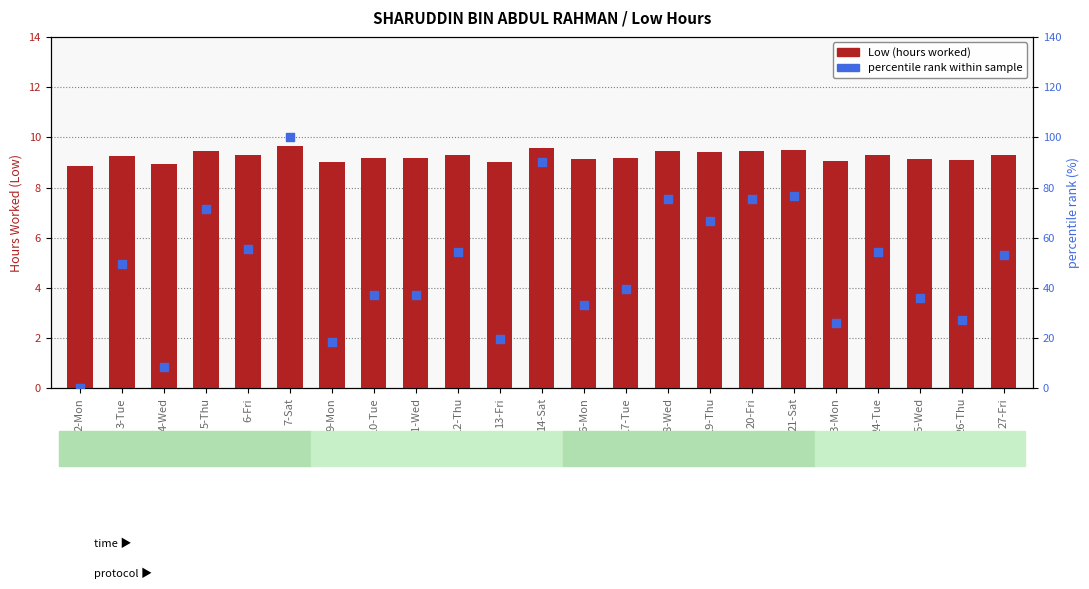

Which series reaches the minimum Y coordinate?

percentile rank within sample